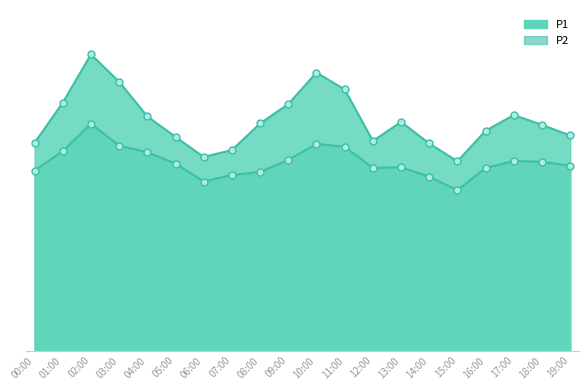

What is the difference between the P2 values at 14:00 and 16:00?

0.8